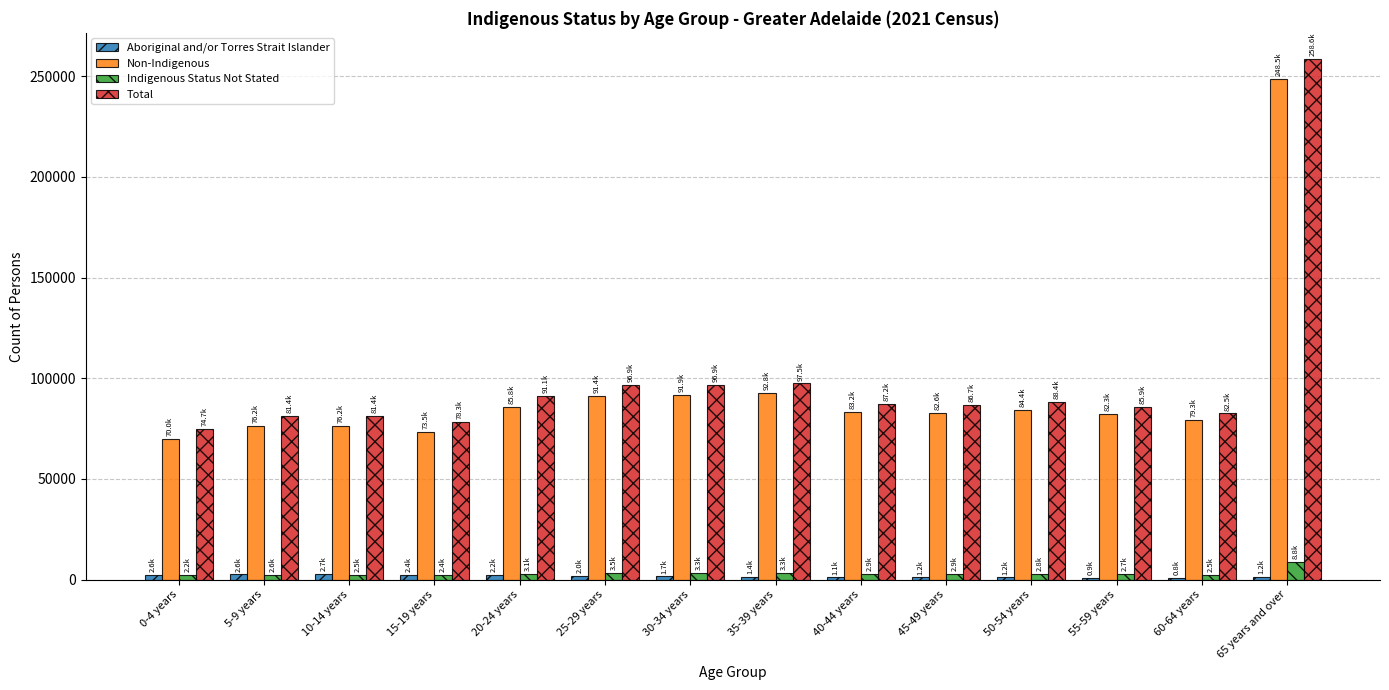

The value of Total at 60-64 years is 132180. True or false?

False